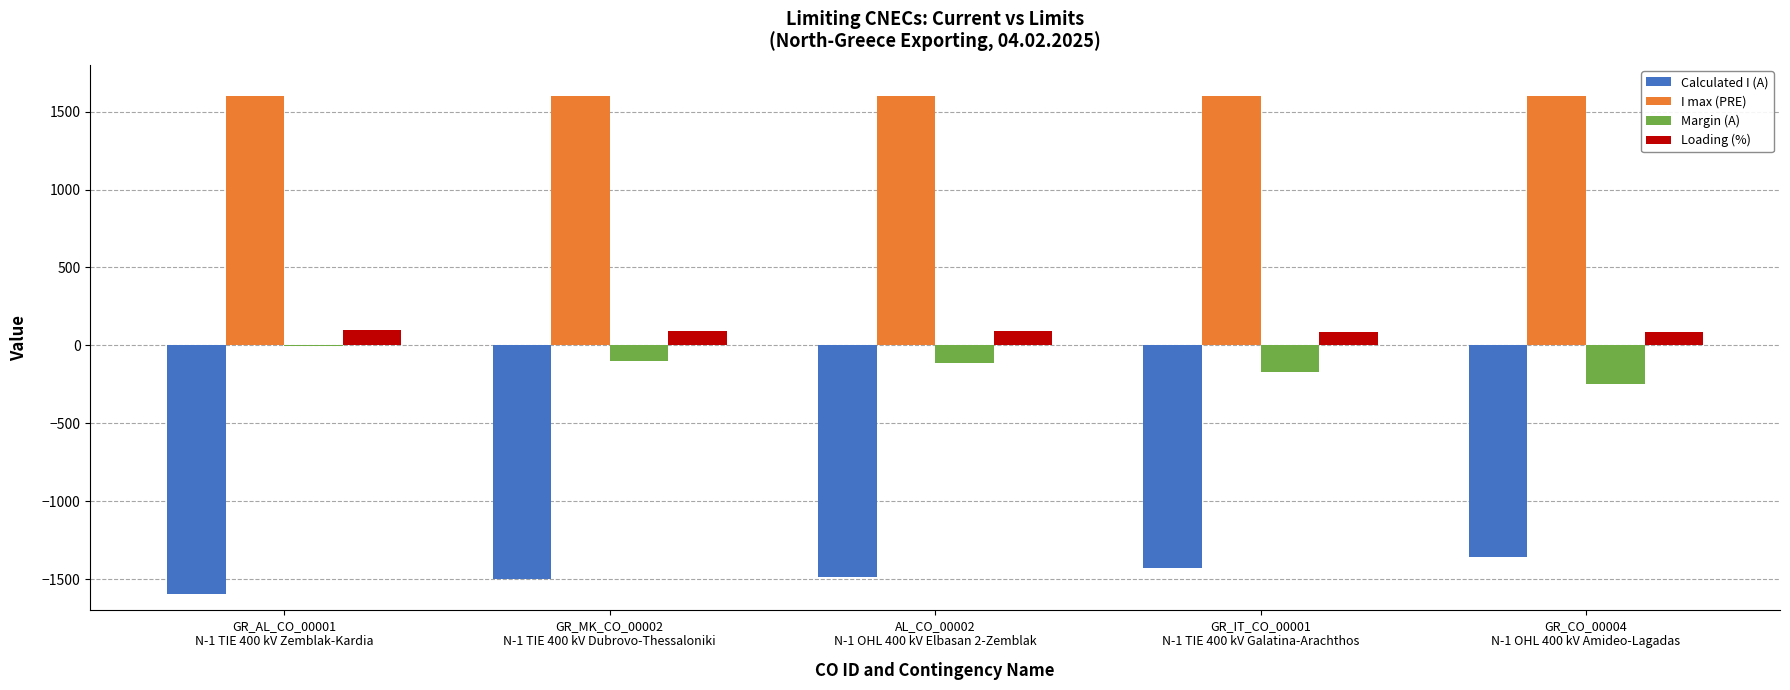

Which series has the largest total across all categories?

I max (PRE)